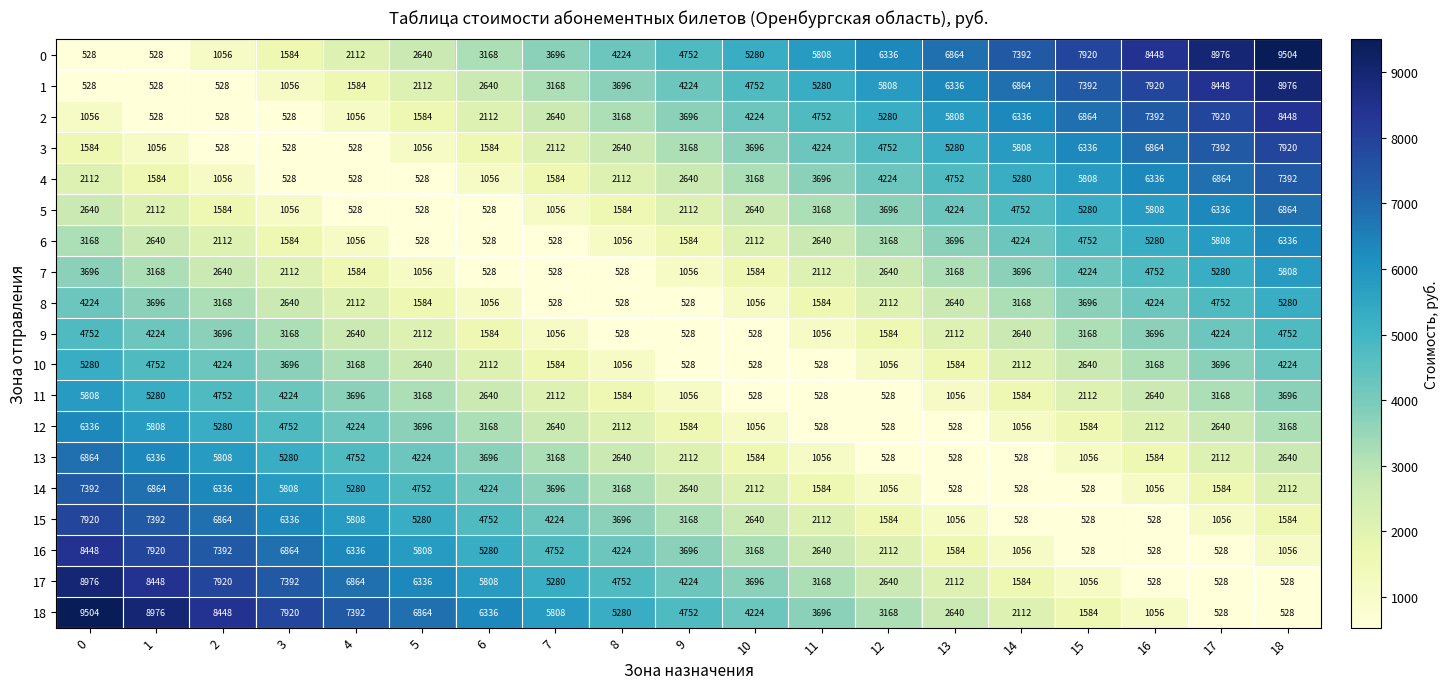

What is the spread (max minus min) of values at 13?

6336